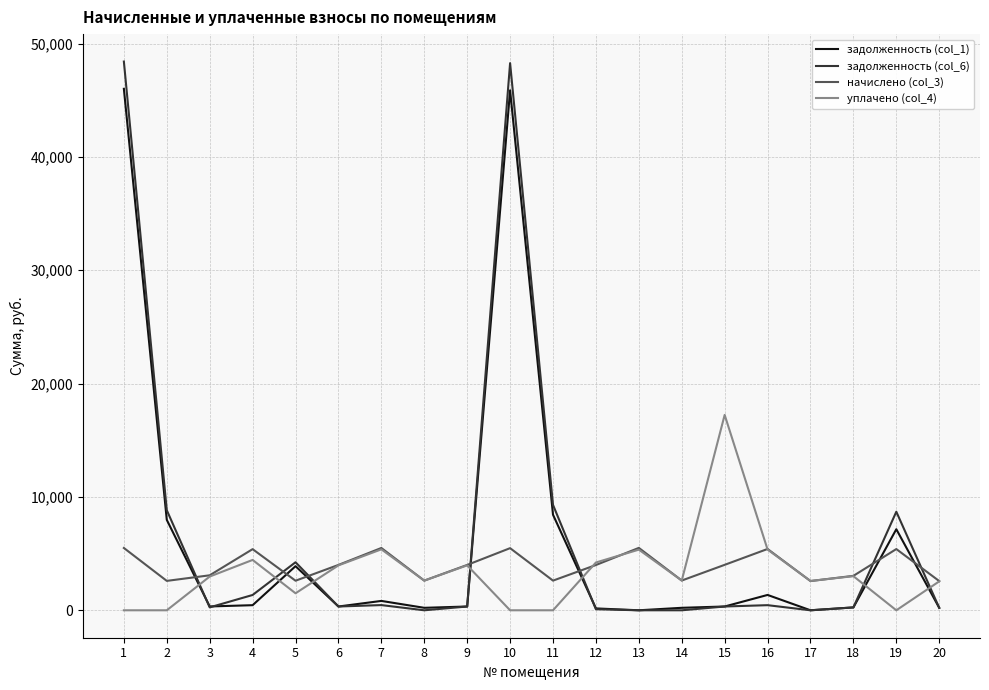

At which label does начислено (col_3) first exceed 4001?

1